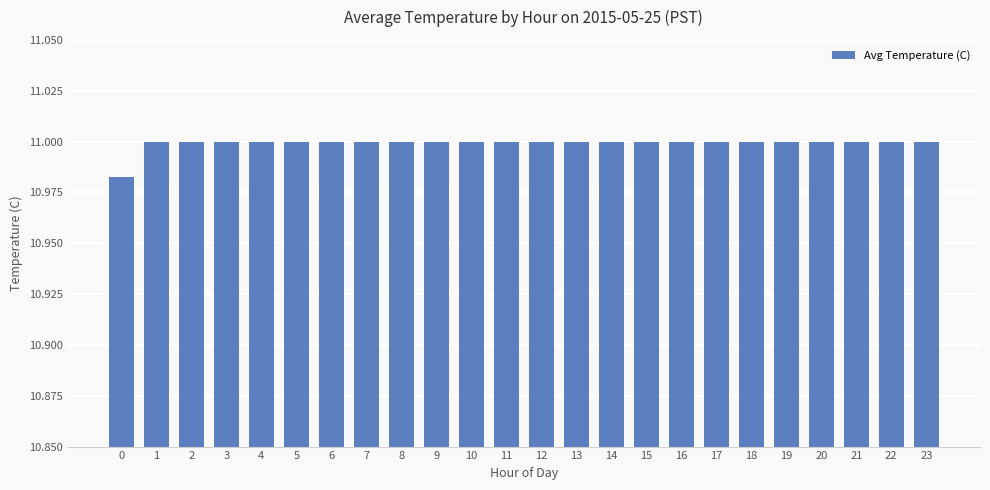

What is the sum of all values?

264.0